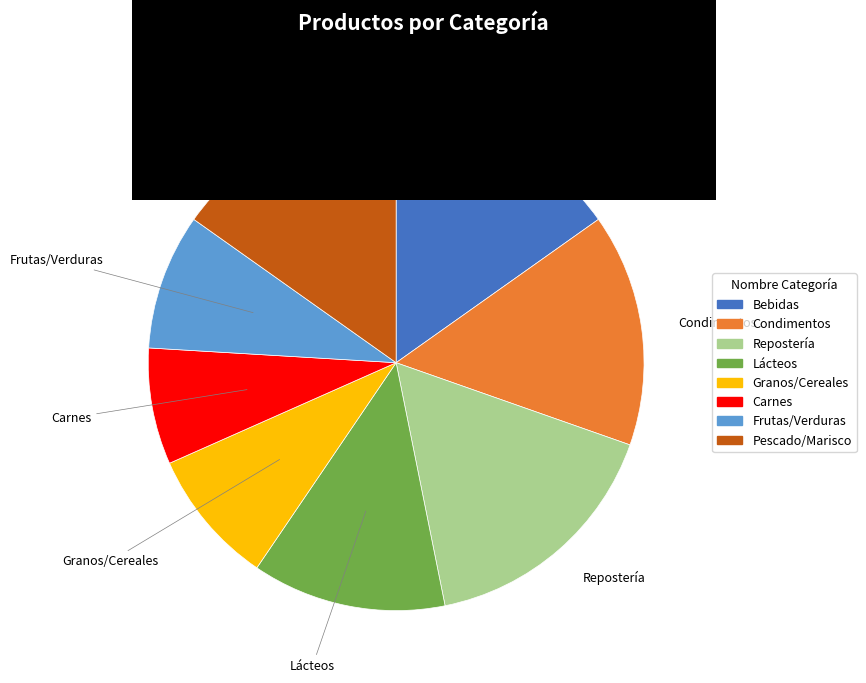

What is the ratio of the value at Bebidas to the value at Pescado/Marisco?

1.0